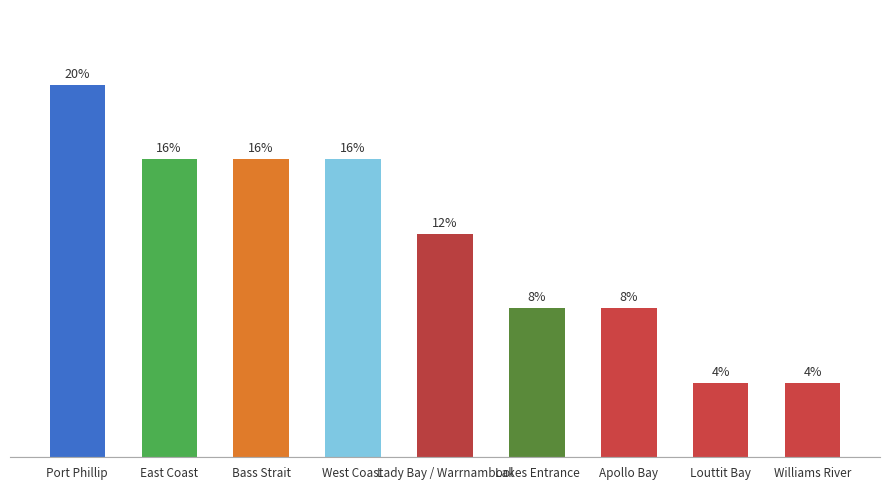

Rank the categories by value from highest to lowest.

Port Phillip, East Coast, Bass Strait, West Coast, Lady Bay / Warrnambool, Lakes Entrance, Apollo Bay, Louttit Bay, Williams River